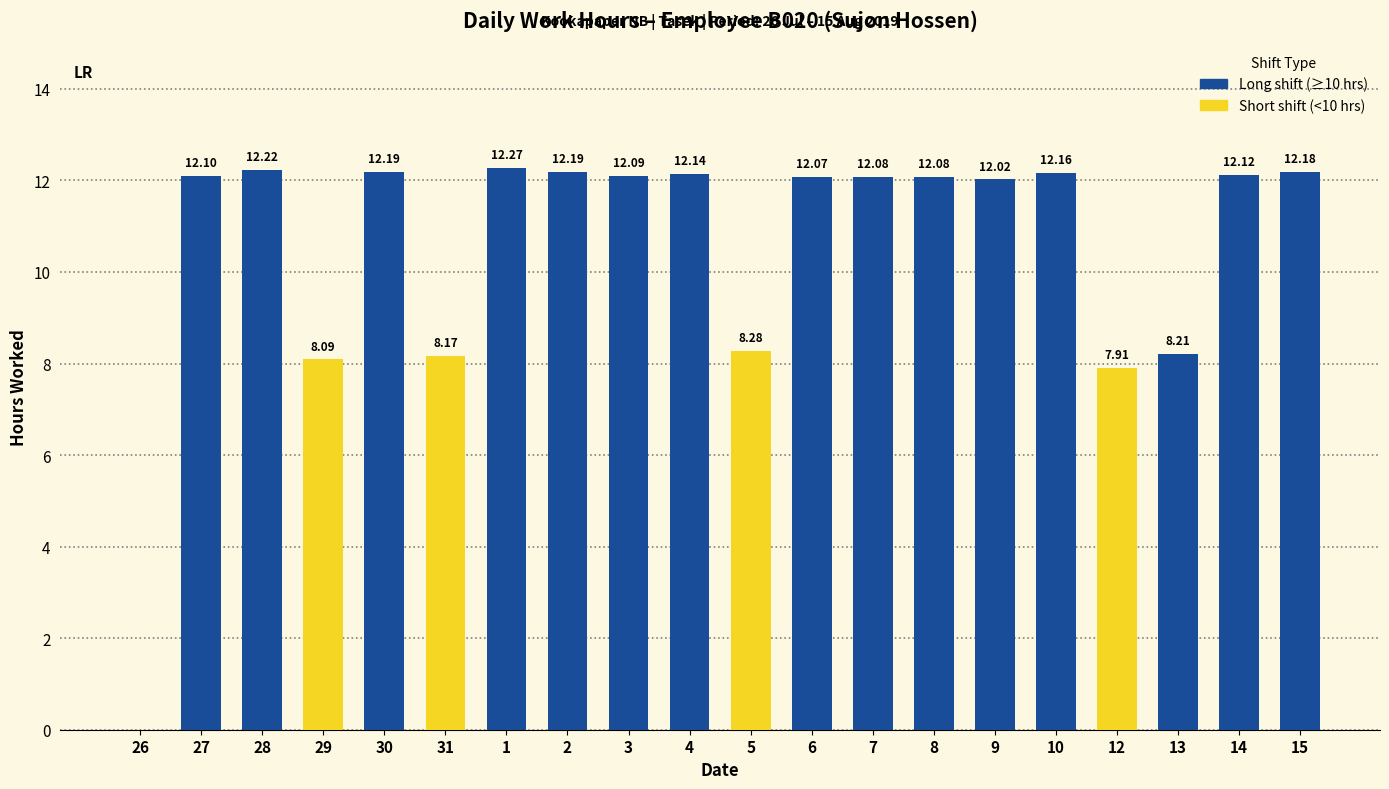

Which category has the highest value across all series?

1